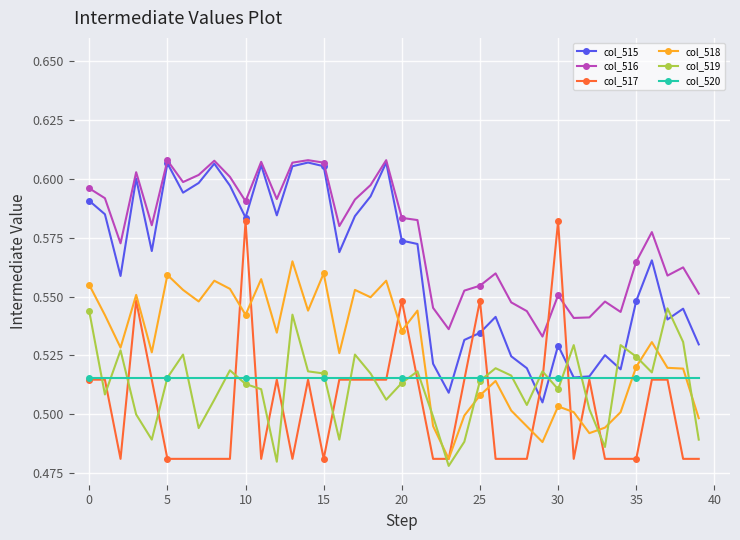

True or false: col_519 and col_517 cross at least once.

True